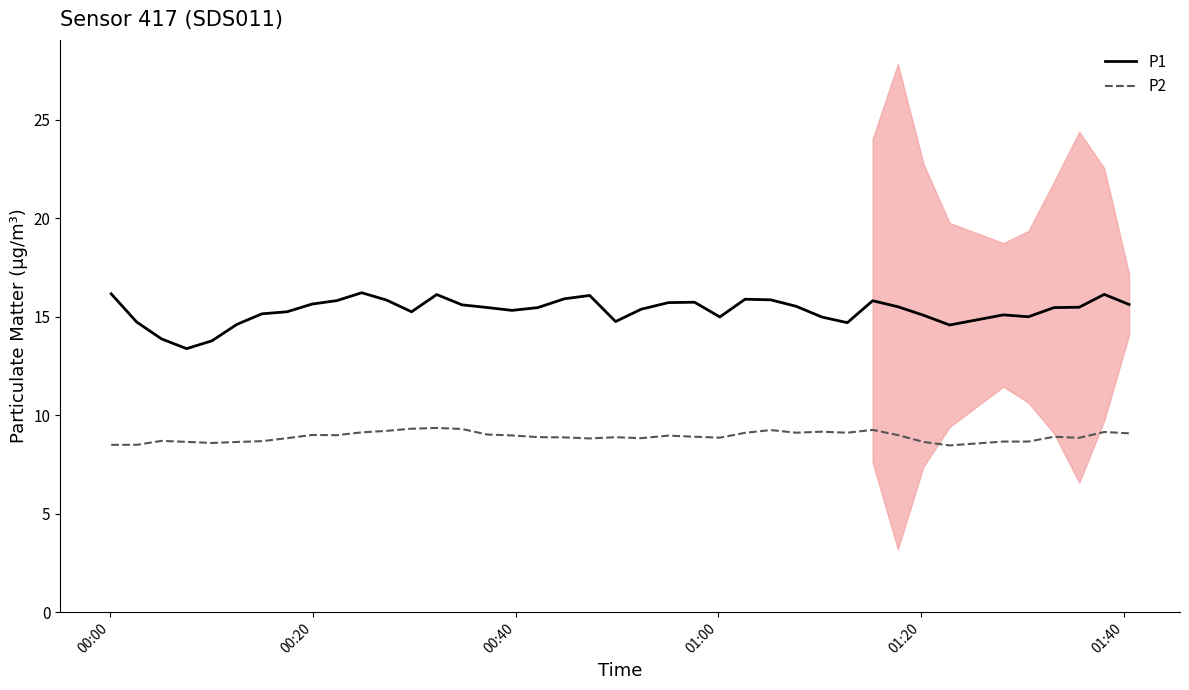

True or false: P1 and P2 intersect in this chart.

False